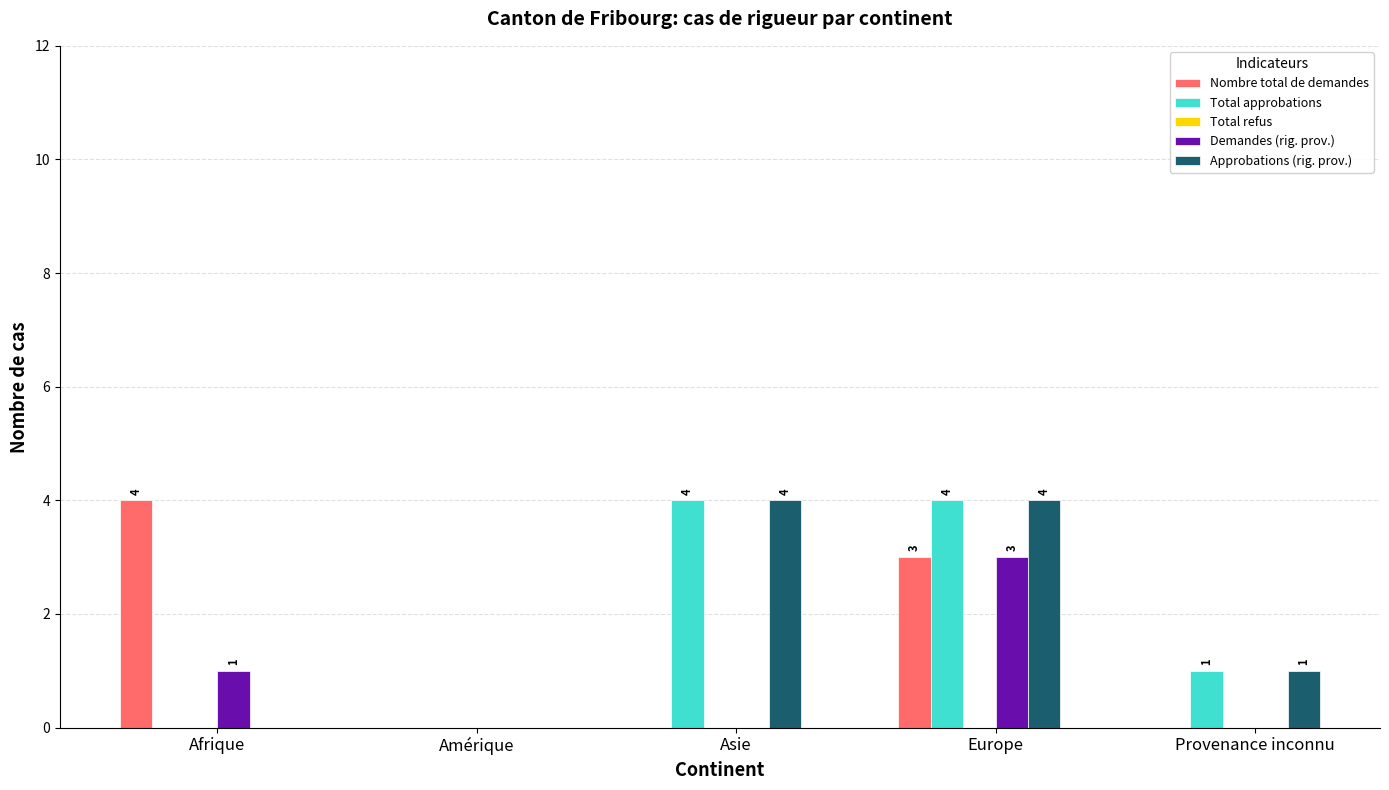

What is the sum of the Approbations (rig. prov.) values at Amérique and Asie?

4